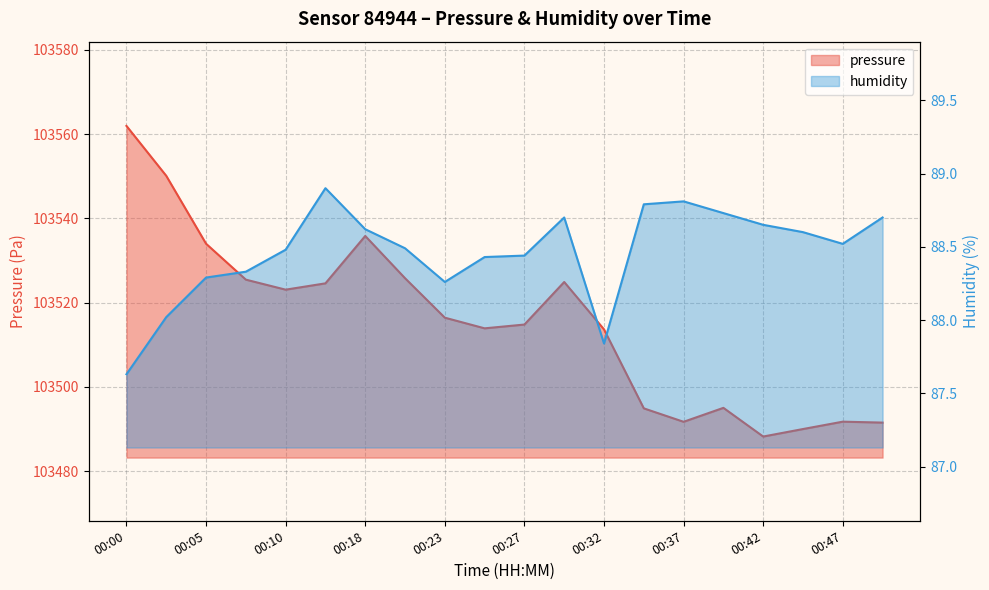

True or false: pressure and humidity cross at least once.

False